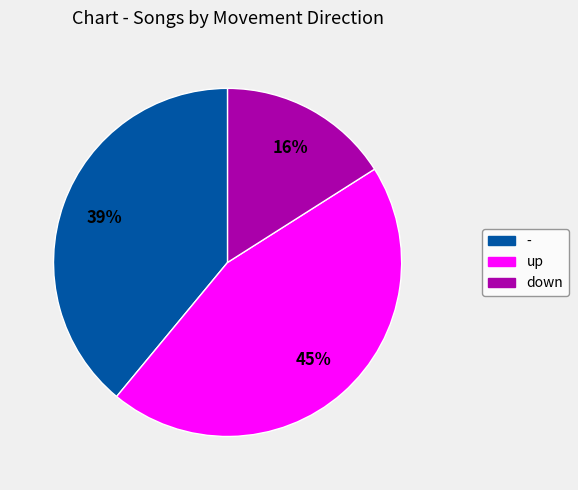

The - slice represents 54% of the pie. True or false?

False